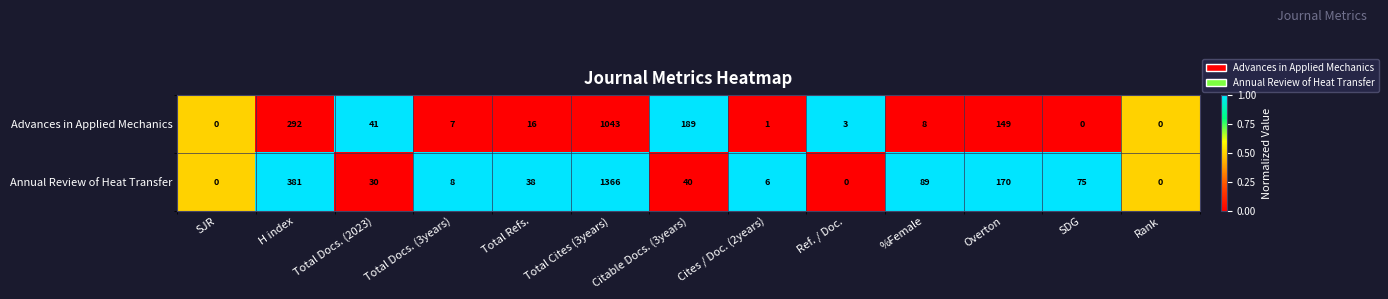

What is the total value across all series at Ref. / Doc.?

3